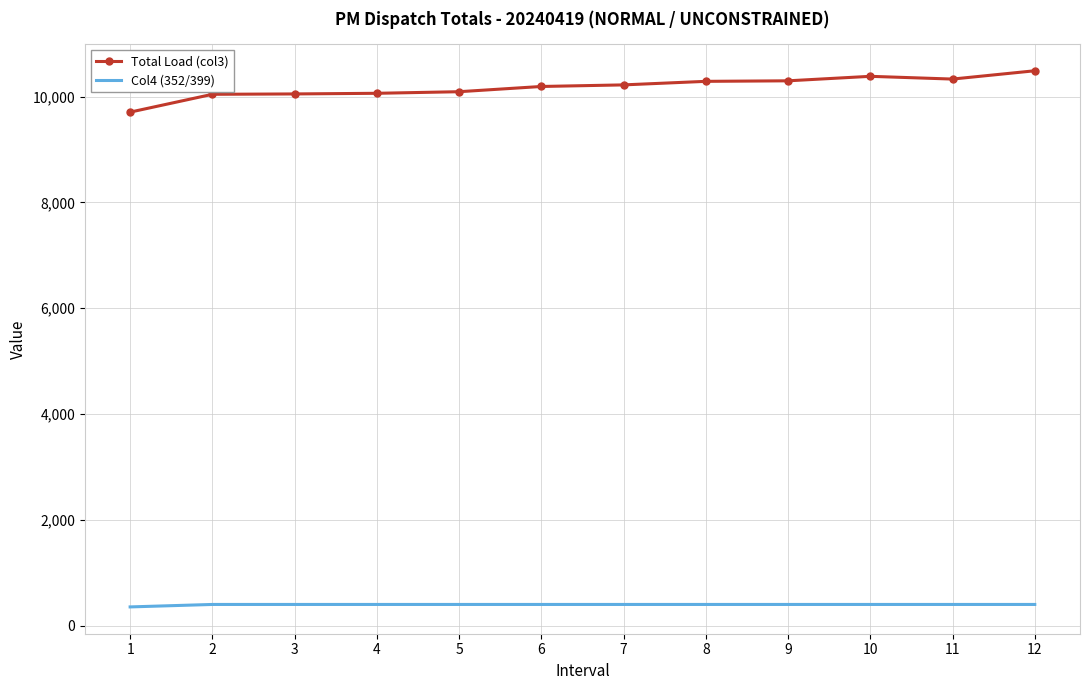

Which series has the widest spread of values?

Total Load (col3)